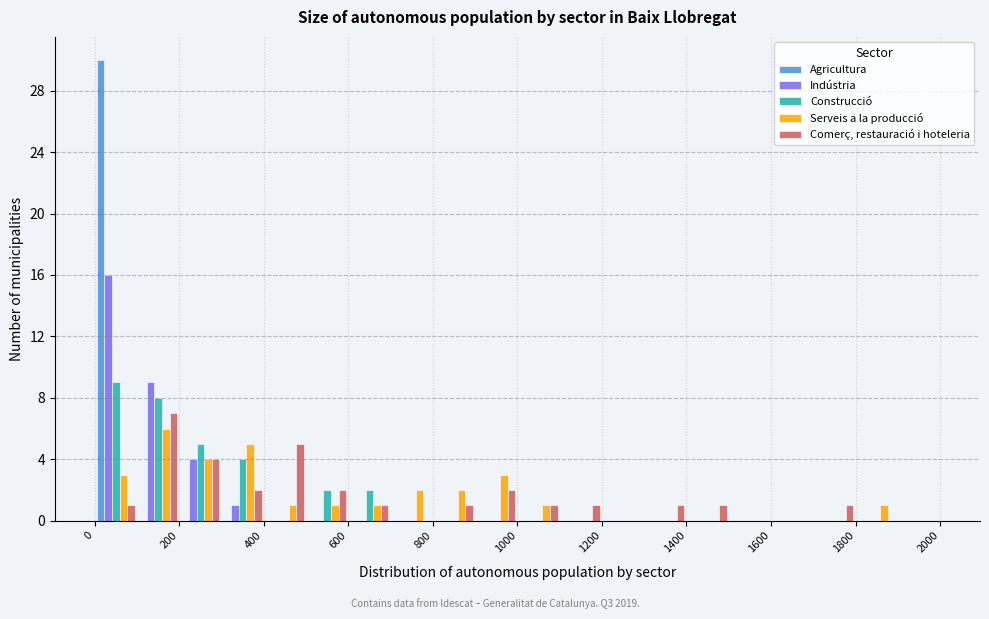

Reading left to right, transcribe this chart: for each range on the x-axis, give the height of each series' bar. The values are not printed on the chart, so give them approximately, as read against the axis.

0 to 100: Agricultura=30	Indústria=16	Construcció=9	Serveis a la producció=3	Comerç, restauració i hoteleria=1
100 to 200: Agricultura=0	Indústria=9	Construcció=8	Serveis a la producció=6	Comerç, restauració i hoteleria=7
200 to 300: Agricultura=0	Indústria=4	Construcció=5	Serveis a la producció=4	Comerç, restauració i hoteleria=4
300 to 400: Agricultura=0	Indústria=1	Construcció=4	Serveis a la producció=5	Comerç, restauració i hoteleria=2
400 to 500: Agricultura=0	Indústria=0	Construcció=0	Serveis a la producció=1	Comerç, restauració i hoteleria=5
500 to 600: Agricultura=0	Indústria=0	Construcció=2	Serveis a la producció=1	Comerç, restauració i hoteleria=2
600 to 700: Agricultura=0	Indústria=0	Construcció=2	Serveis a la producció=1	Comerç, restauració i hoteleria=1
700 to 800: Agricultura=0	Indústria=0	Construcció=0	Serveis a la producció=2	Comerç, restauració i hoteleria=0
800 to 900: Agricultura=0	Indústria=0	Construcció=0	Serveis a la producció=2	Comerç, restauració i hoteleria=1
900 to 1000: Agricultura=0	Indústria=0	Construcció=0	Serveis a la producció=3	Comerç, restauració i hoteleria=2
1000 to 1100: Agricultura=0	Indústria=0	Construcció=0	Serveis a la producció=1	Comerç, restauració i hoteleria=1
1100 to 1200: Agricultura=0	Indústria=0	Construcció=0	Serveis a la producció=0	Comerç, restauració i hoteleria=1
1200 to 1300: Agricultura=0	Indústria=0	Construcció=0	Serveis a la producció=0	Comerç, restauració i hoteleria=0
1300 to 1400: Agricultura=0	Indústria=0	Construcció=0	Serveis a la producció=0	Comerç, restauració i hoteleria=1
1400 to 1500: Agricultura=0	Indústria=0	Construcció=0	Serveis a la producció=0	Comerç, restauració i hoteleria=1
1500 to 1600: Agricultura=0	Indústria=0	Construcció=0	Serveis a la producció=0	Comerç, restauració i hoteleria=0
1600 to 1700: Agricultura=0	Indústria=0	Construcció=0	Serveis a la producció=0	Comerç, restauració i hoteleria=0
1700 to 1800: Agricultura=0	Indústria=0	Construcció=0	Serveis a la producció=0	Comerç, restauració i hoteleria=1
1800 to 1900: Agricultura=0	Indústria=0	Construcció=0	Serveis a la producció=1	Comerç, restauració i hoteleria=0
1900 to 2000: Agricultura=0	Indústria=0	Construcció=0	Serveis a la producció=0	Comerç, restauració i hoteleria=0